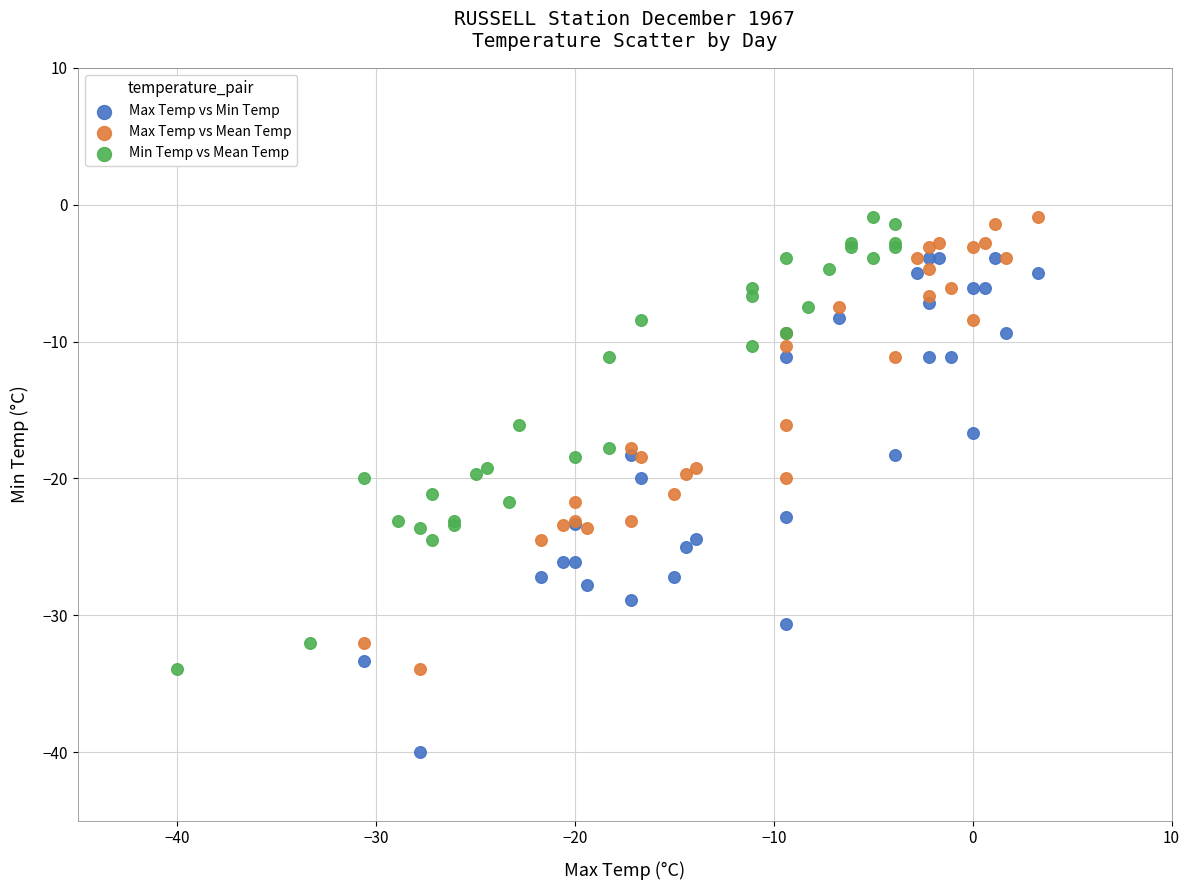

Which series has the largest Y range (max minus min)?

Max Temp vs Min Temp